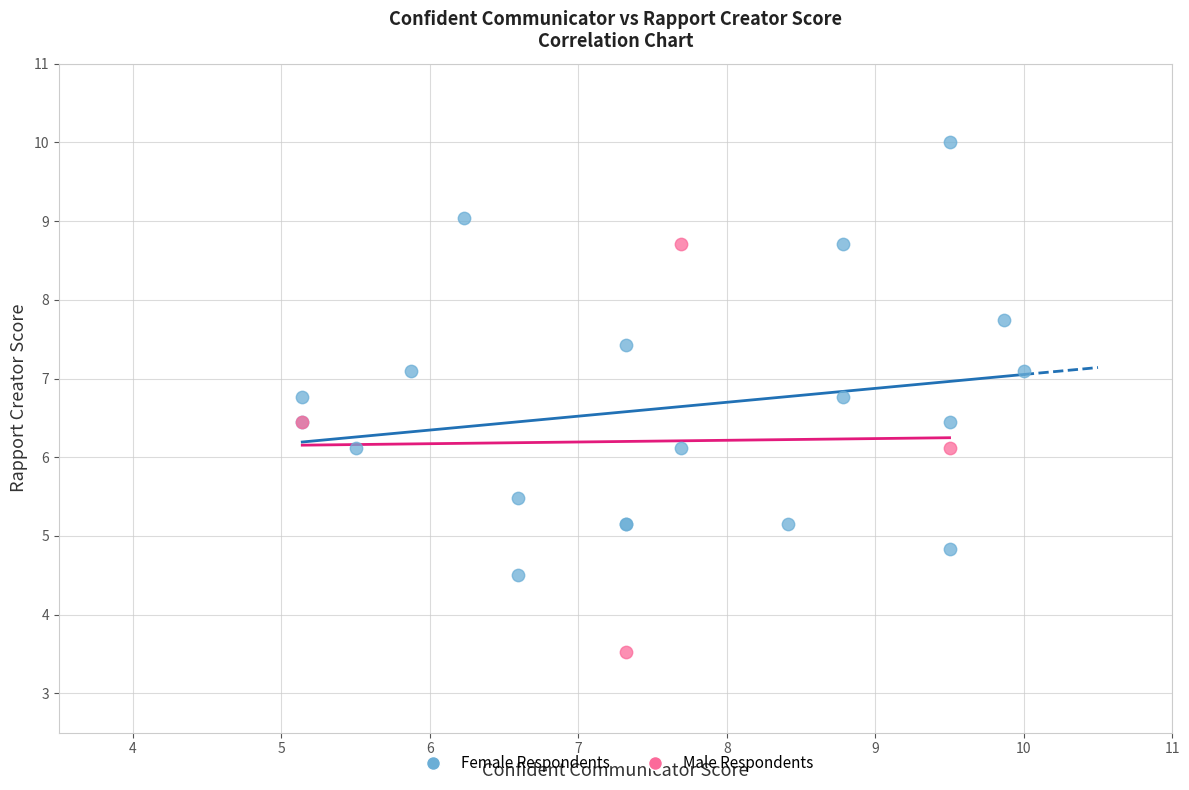

Which series reaches the minimum Y coordinate?

Male Respondents